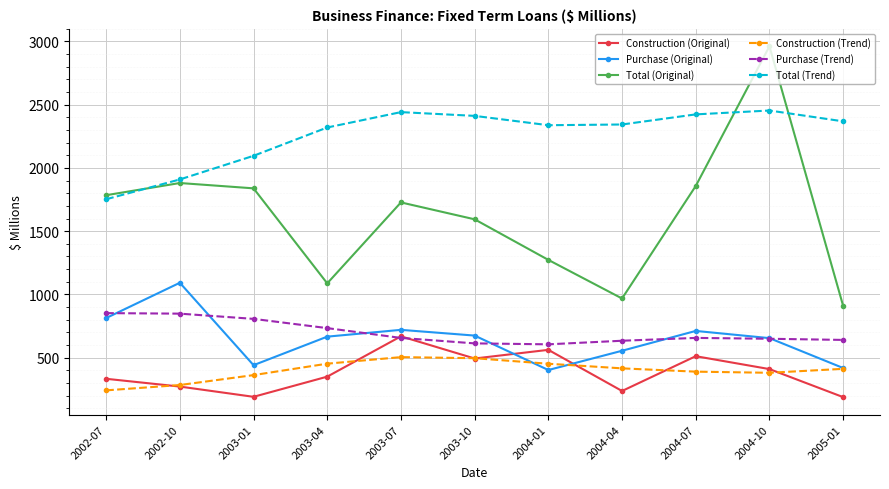

True or false: Purchase (Trend) and Construction (Trend) intersect in this chart.

False